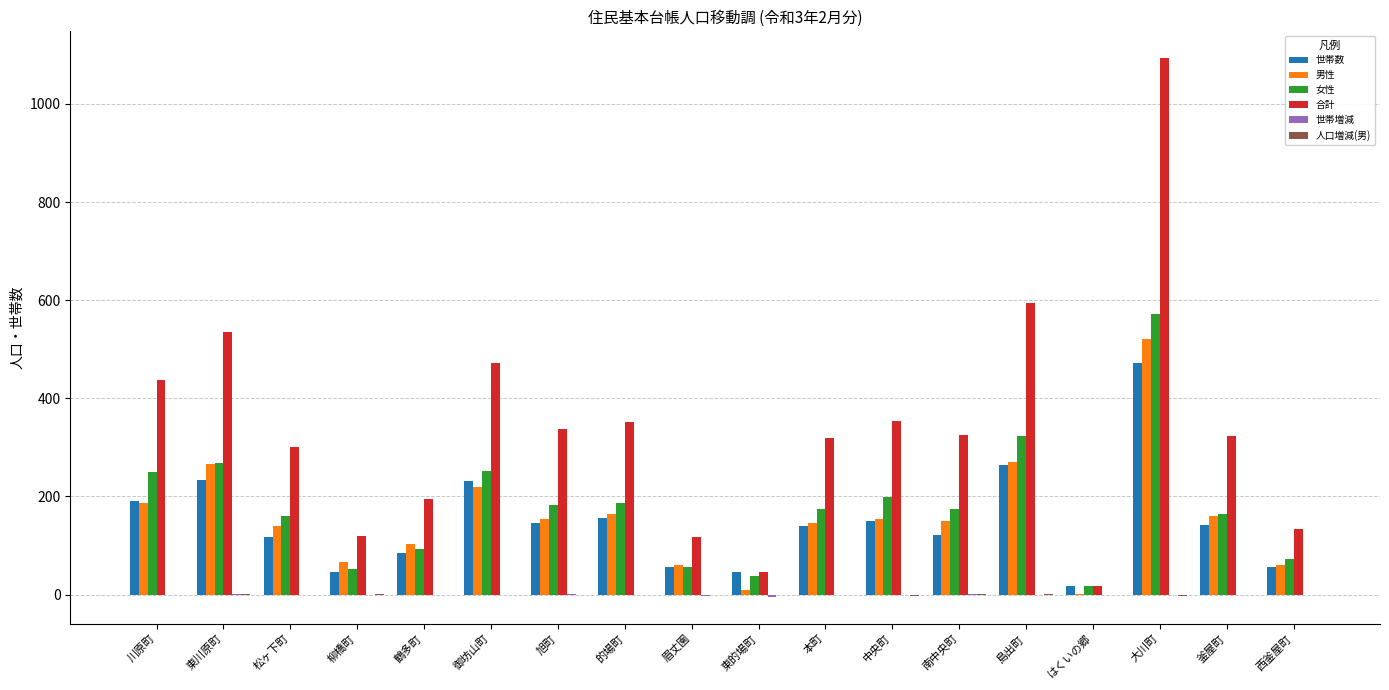

What is the sum of all 女性 values?

3237